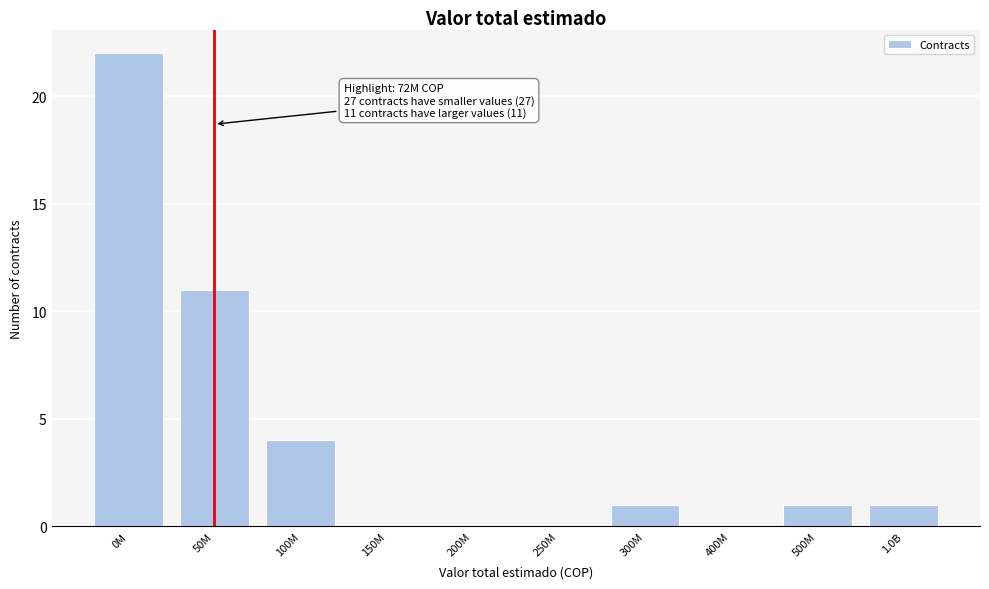

Reading right to left, list all the values displayed in this chart.

1.0B=1	500M=1	400M=0	300M=1	250M=0	200M=0	150M=0	100M=4	50M=11	0M=22